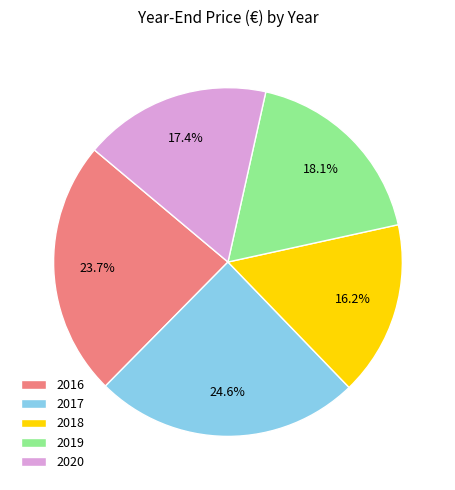

What percentage is the 2017 slice, to the nearest percent?

25%